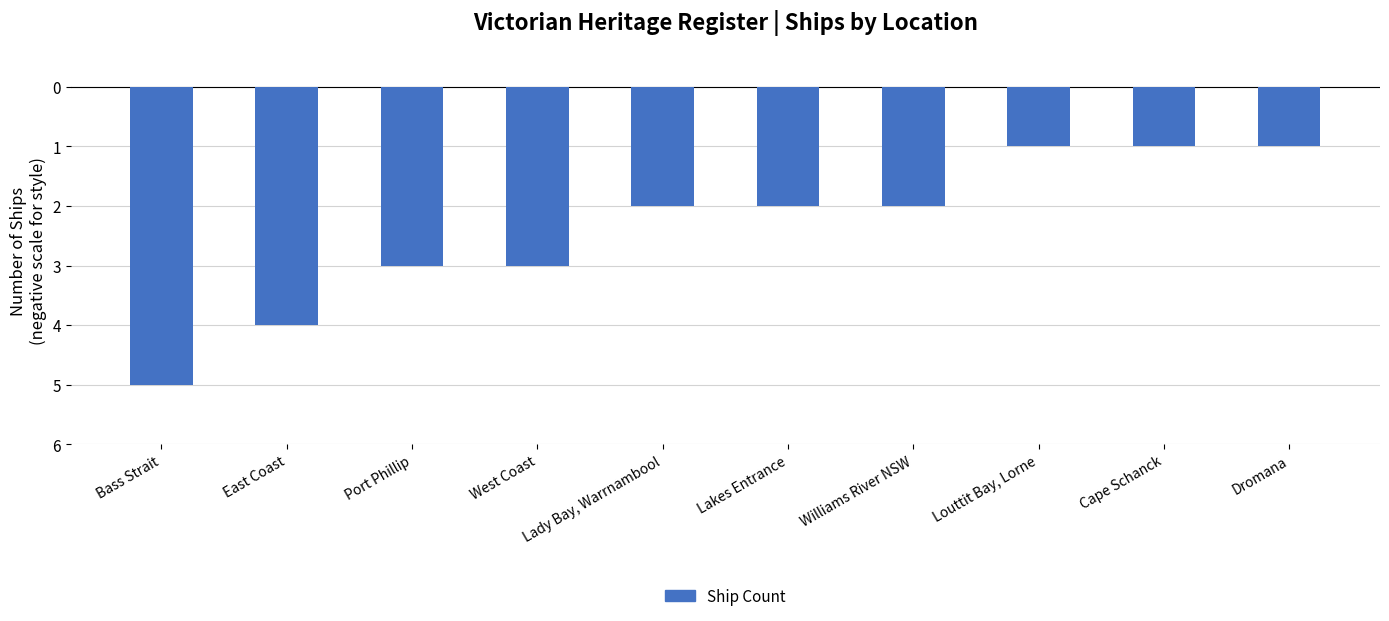

What is the difference between the maximum and minimum values?

4